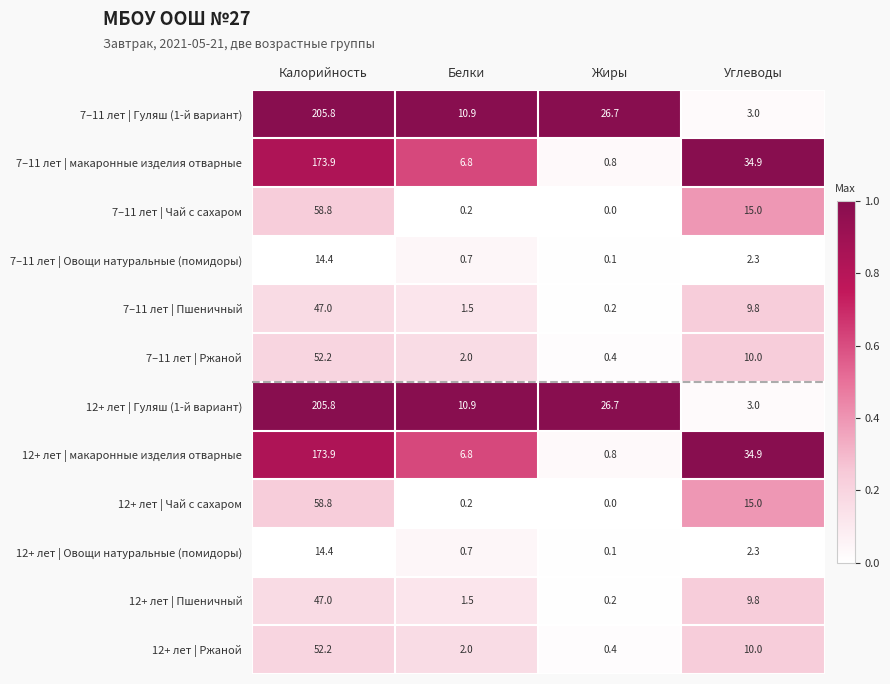

Which category has the lowest value across all series?

Жиры